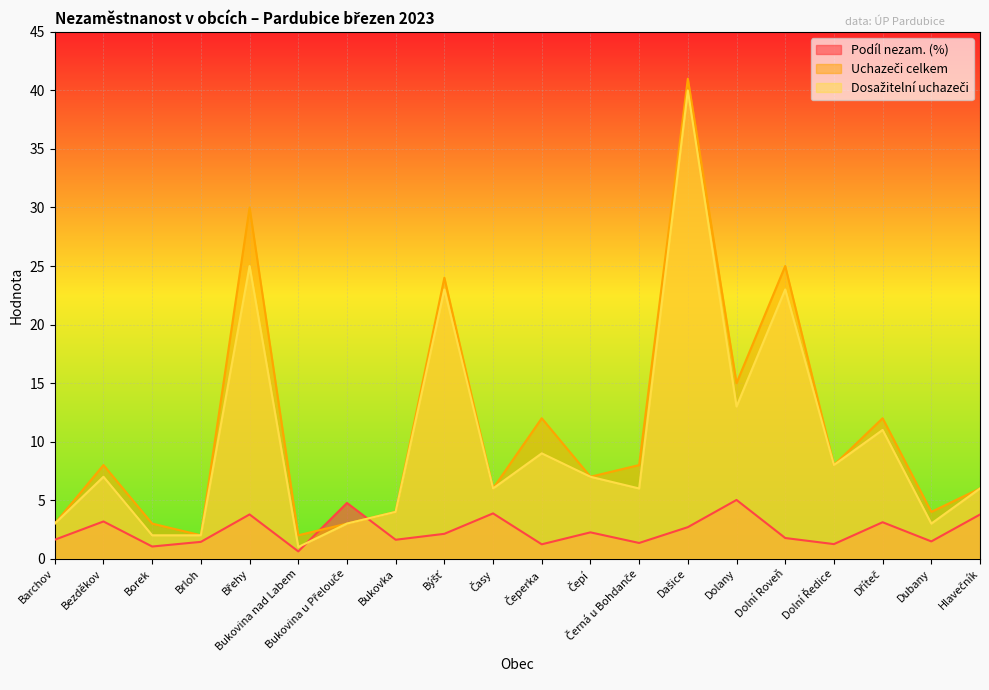

List the series in order of their peak value, highest first.

Uchazeči celkem, Dosažitelní uchazeči, Podíl nezam. (%)